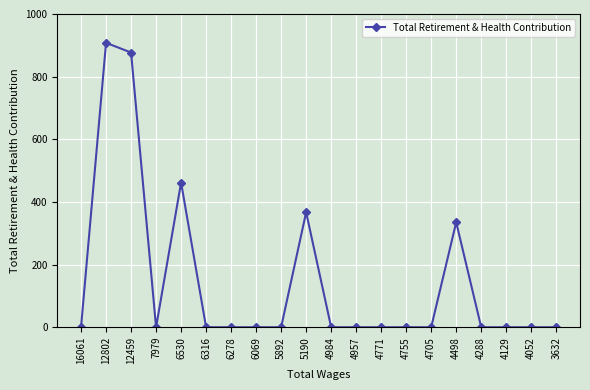

Where is the first local maximum?

12802